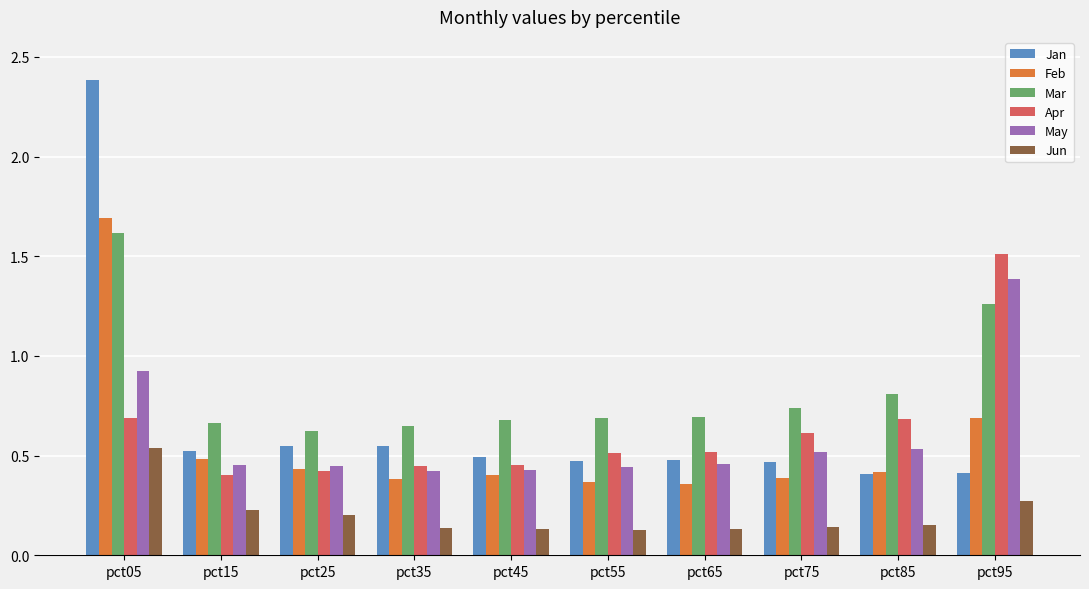

At pct65, list the series in order from largest to smallest.

Mar, Apr, Jan, May, Feb, Jun